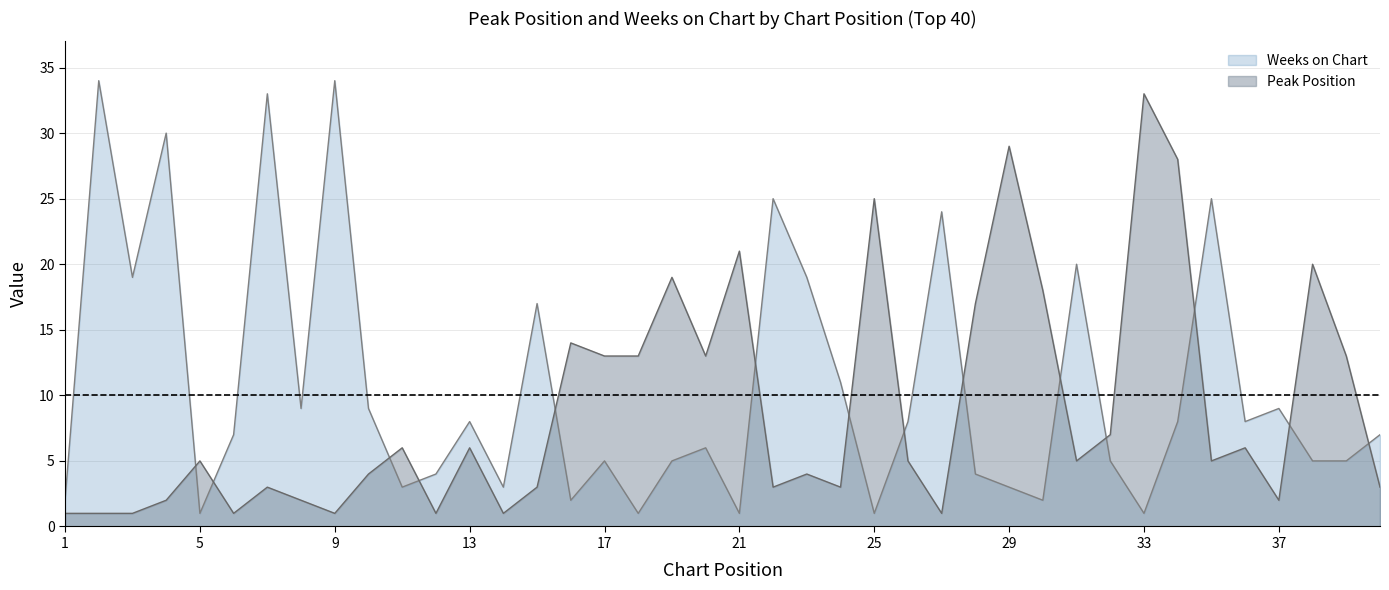

Which series has the widest spread of values?

Weeks on Chart